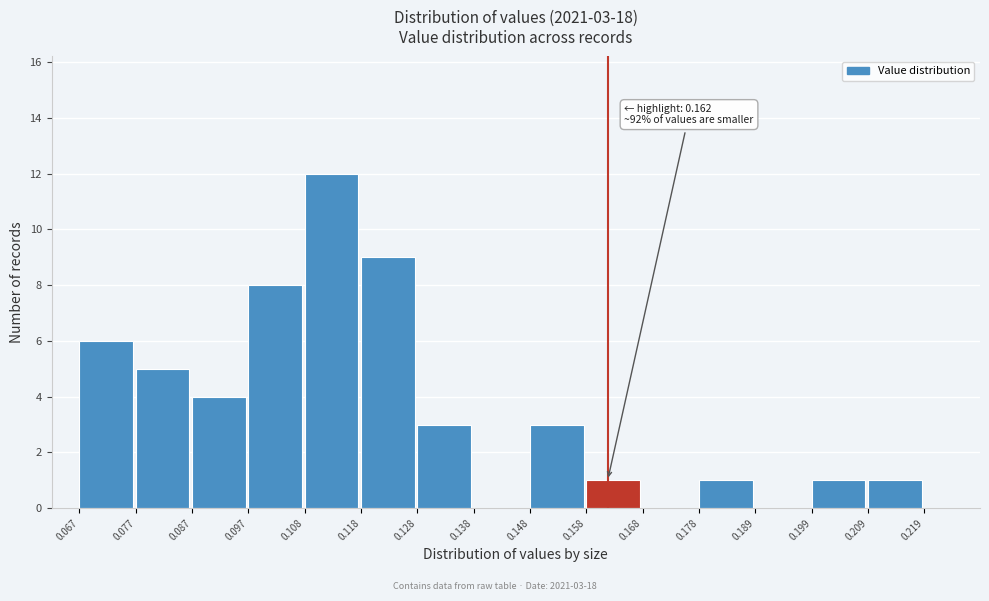

Which range on the x-axis has the tallest bar?

0.108 to 0.118